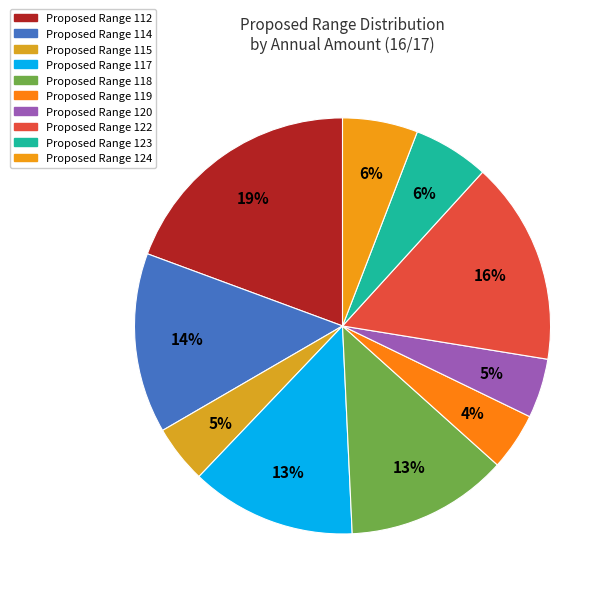

Which category has the biggest portion of the pie?

Proposed Range 112